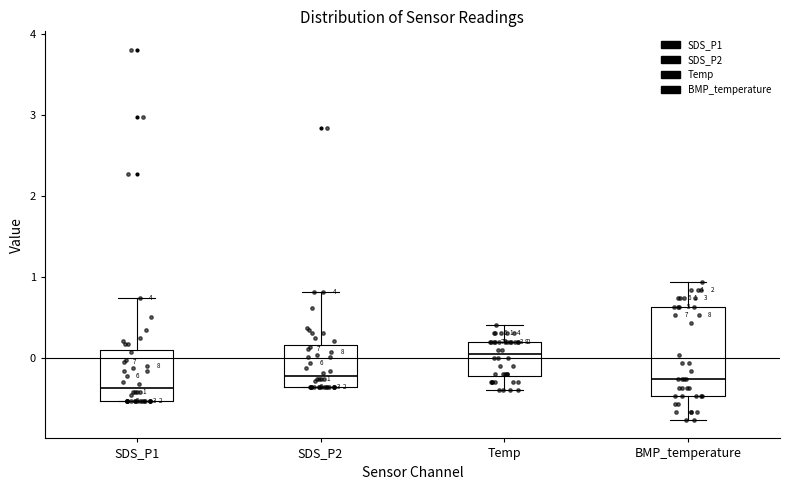

Which box has the lowest median line?

SDS_P1